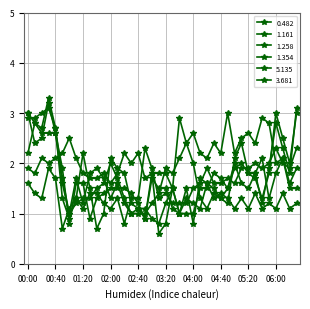

Does the chart have visible grid lines?

Yes